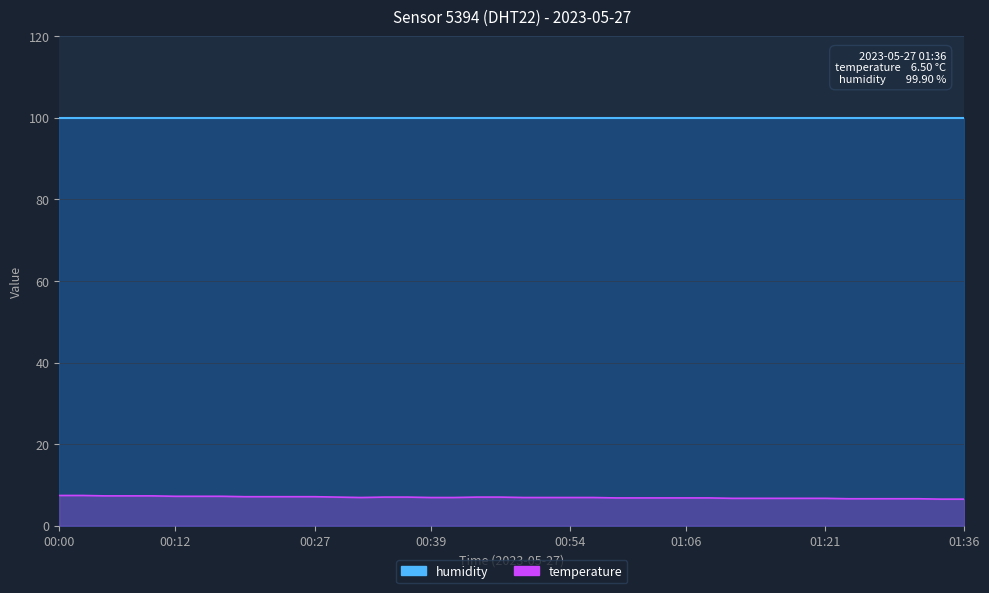

How many values are between 6 and 7?

28